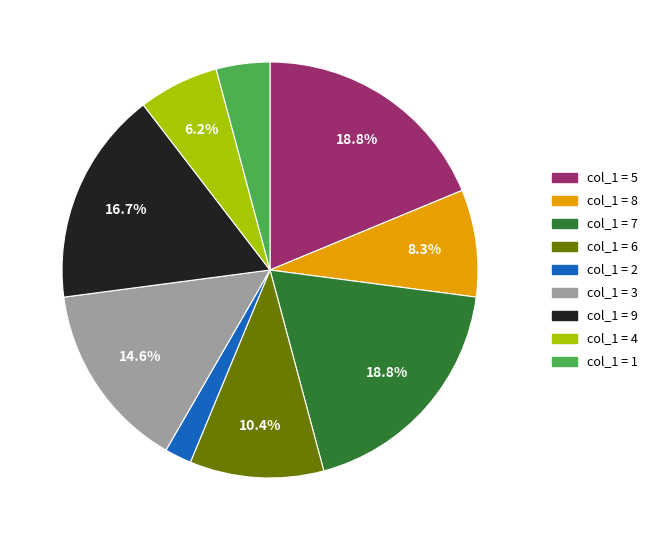

Is there any slice that represents more than half of the pie?

No